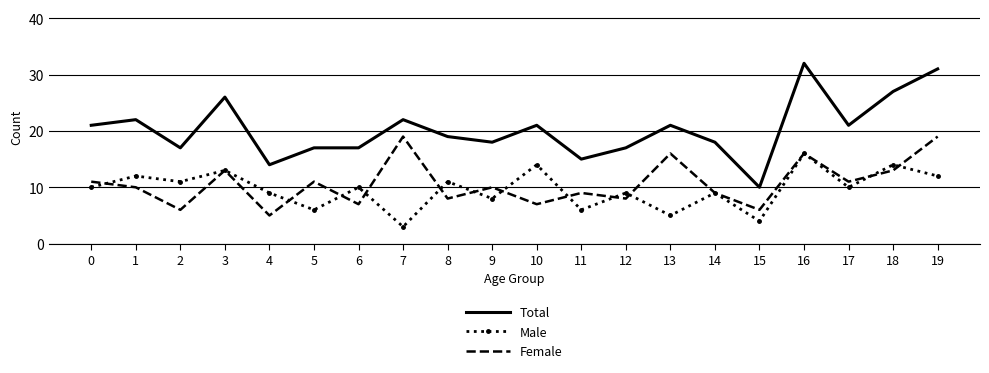

True or false: Male and Total cross at least once.

False